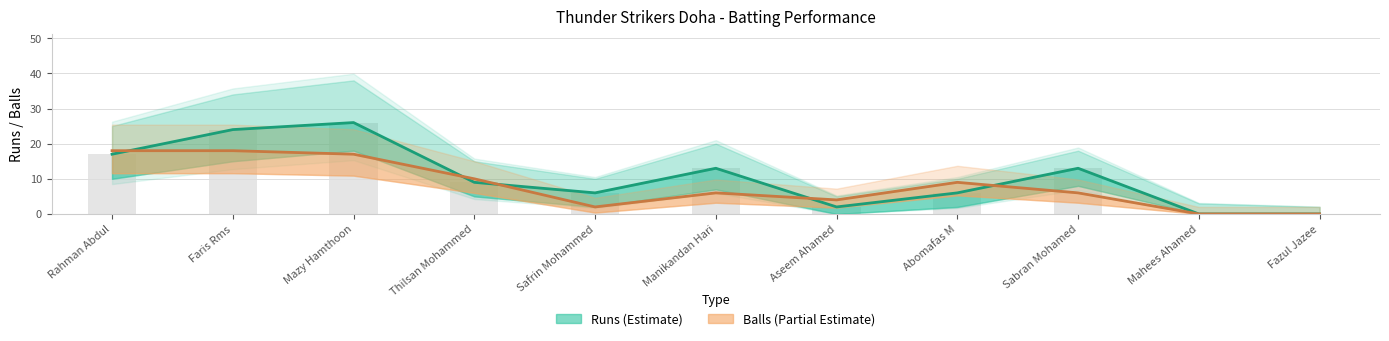

Reading left to right, transcribe all the data shown in this chart.

Runs: Rahman Abdul=17	Faris Rms=24	Mazy Hamthoon=26	Thilsan Mohammed=9	Safrin Mohammed=6	Manikandan Hari=13	Aseem Ahamed=2	Abomafas M=6	Sabran Mohamed=13	Mahees Ahamed=0	Fazul Jazee=0
Runs_upper: Rahman Abdul=17	Faris Rms=24	Mazy Hamthoon=26	Thilsan Mohammed=9	Safrin Mohammed=6	Manikandan Hari=13	Aseem Ahamed=2	Abomafas M=6	Sabran Mohamed=13	Mahees Ahamed=0	Fazul Jazee=0
Balls: Rahman Abdul=18	Faris Rms=18	Mazy Hamthoon=17	Thilsan Mohammed=10	Safrin Mohammed=2	Manikandan Hari=6	Aseem Ahamed=4	Abomafas M=9	Sabran Mohamed=6	Mahees Ahamed=0	Fazul Jazee=0